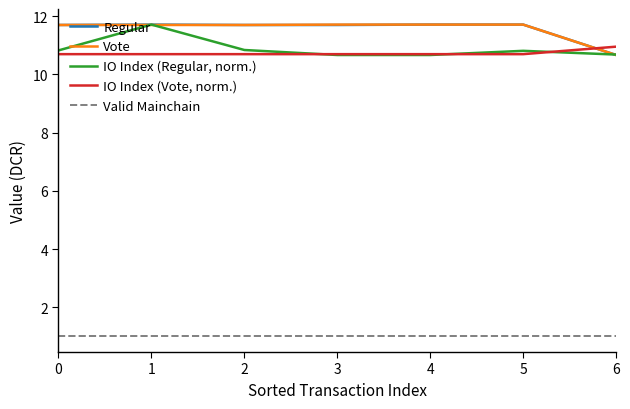

At how many categories does at least one series exceed 9?

7